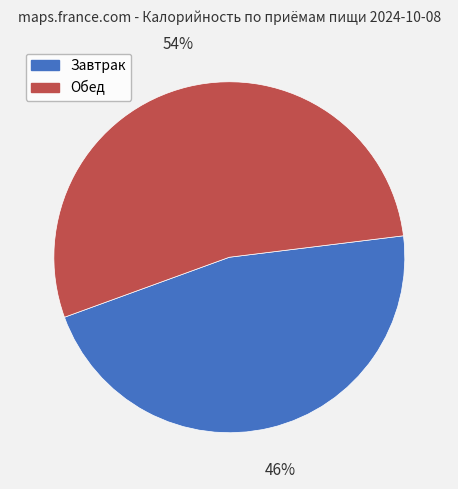

Do Обед and Завтрак together represent more than half of the pie?

Yes